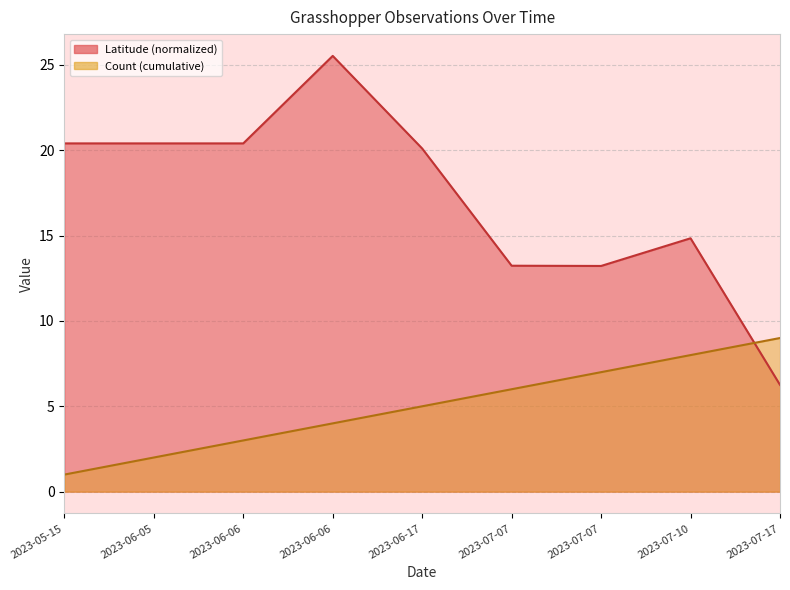

Where is the first local minimum?

2023-06-05